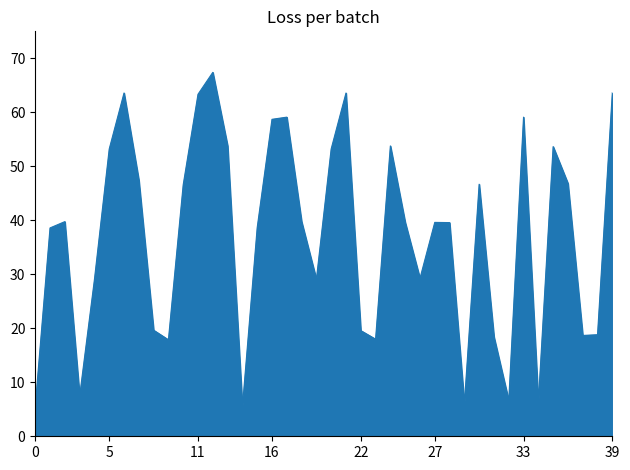

What is the difference between the maximum and minimum values?

62.0